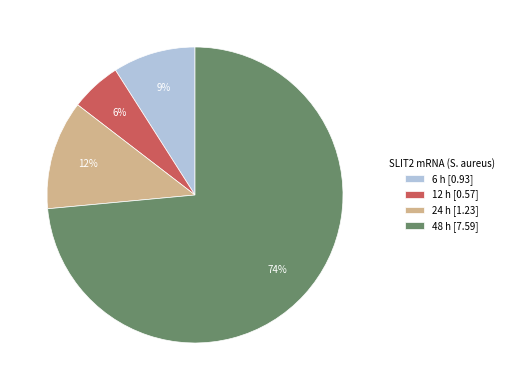

To the nearest percent, what portion does 6 h [0.93] represent?

9%